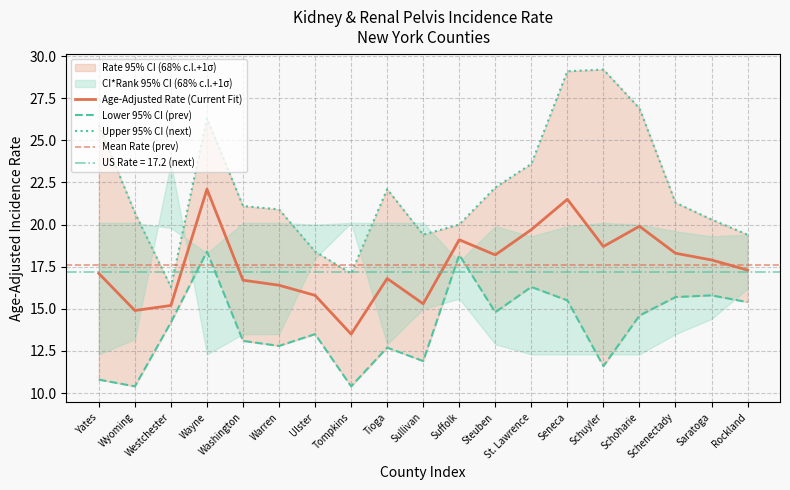

How many values in the Lower 95% CI series are below 14?

9